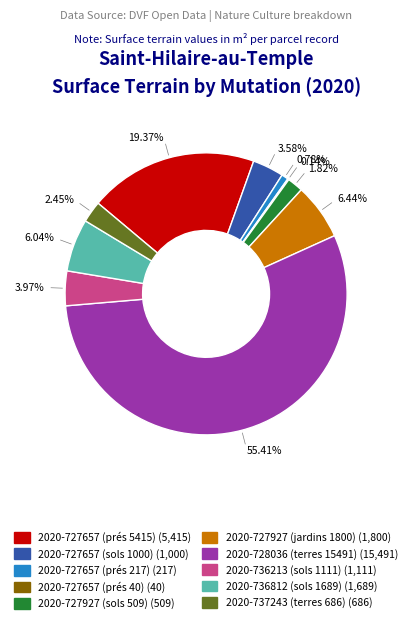

What percentage is NOT represented by 2020-728036 (terres 15491)?

44.6%